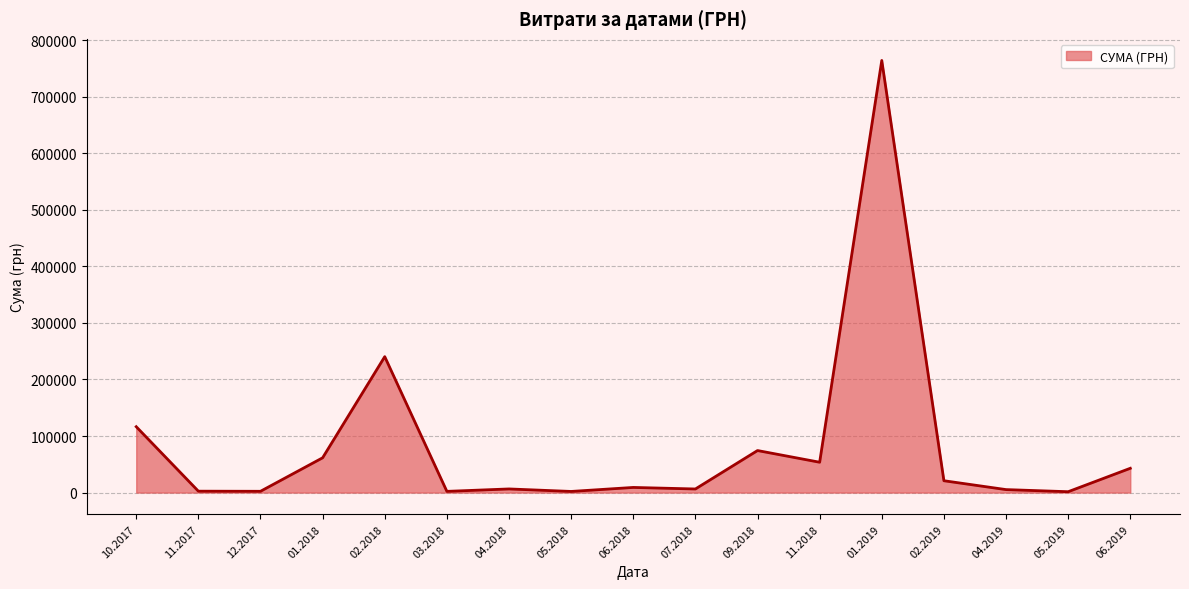

Does the chart display data point markers on the line(s)?

No